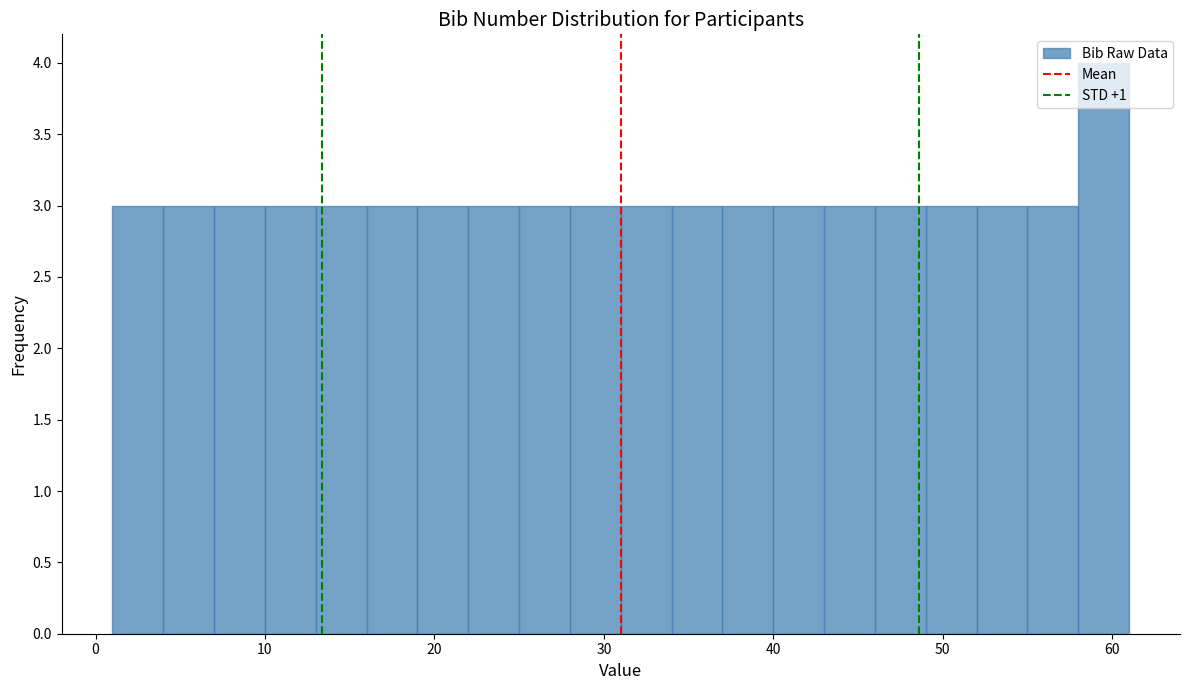

Read against the x-axis, roughly where is the centre of the tallest bar?

60